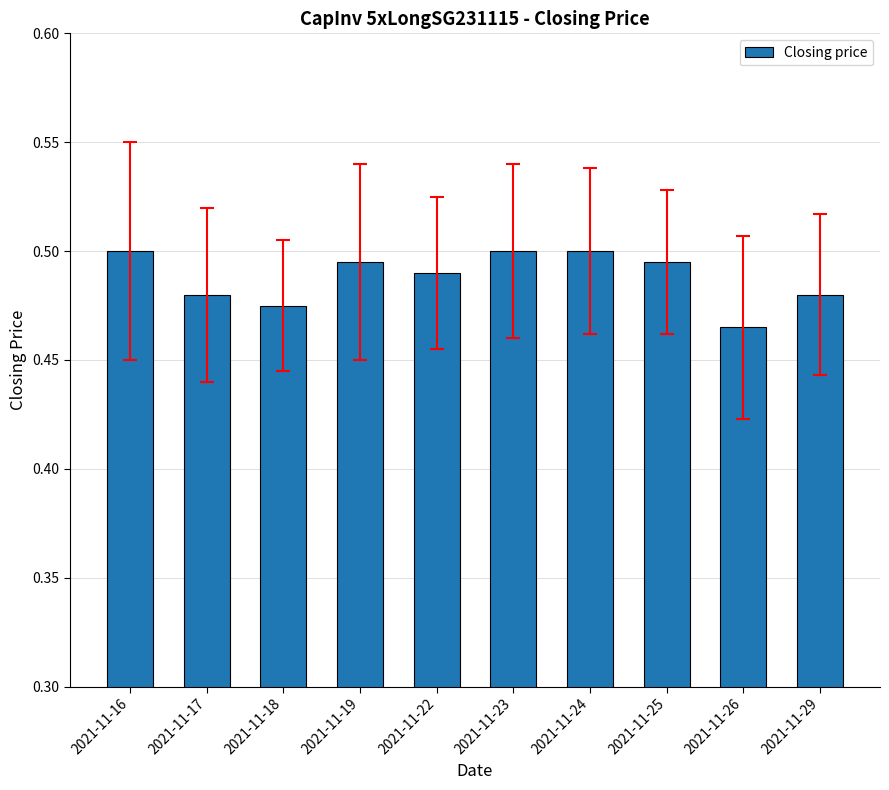

At which label is the value closest to 0?

2021-11-26